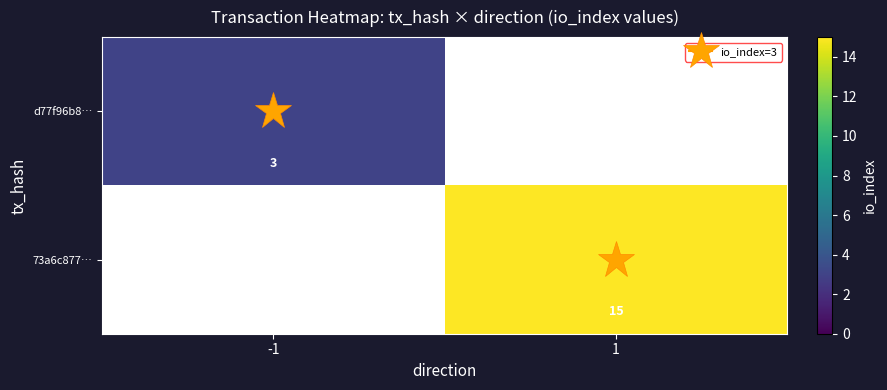

True or false: d77f96b8… has a value of 3.0 at -1.

True